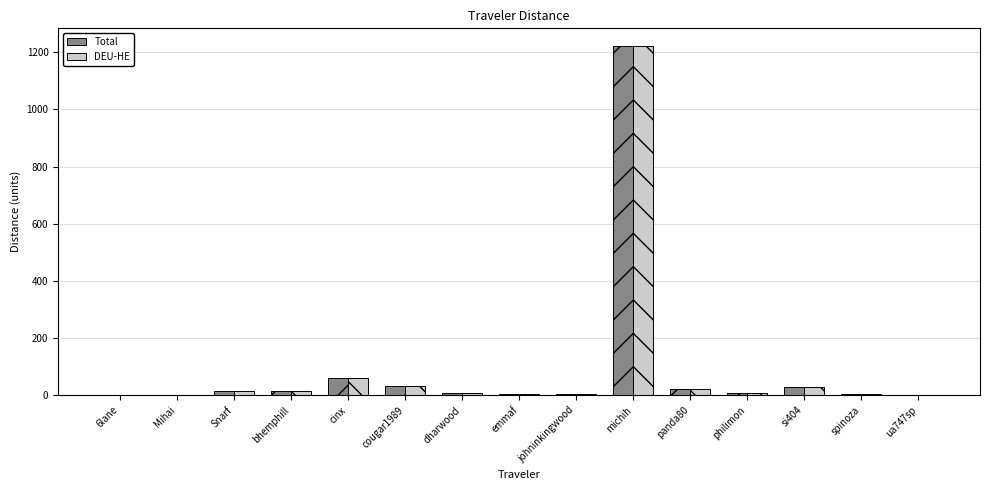

How many data points does each series have?

15